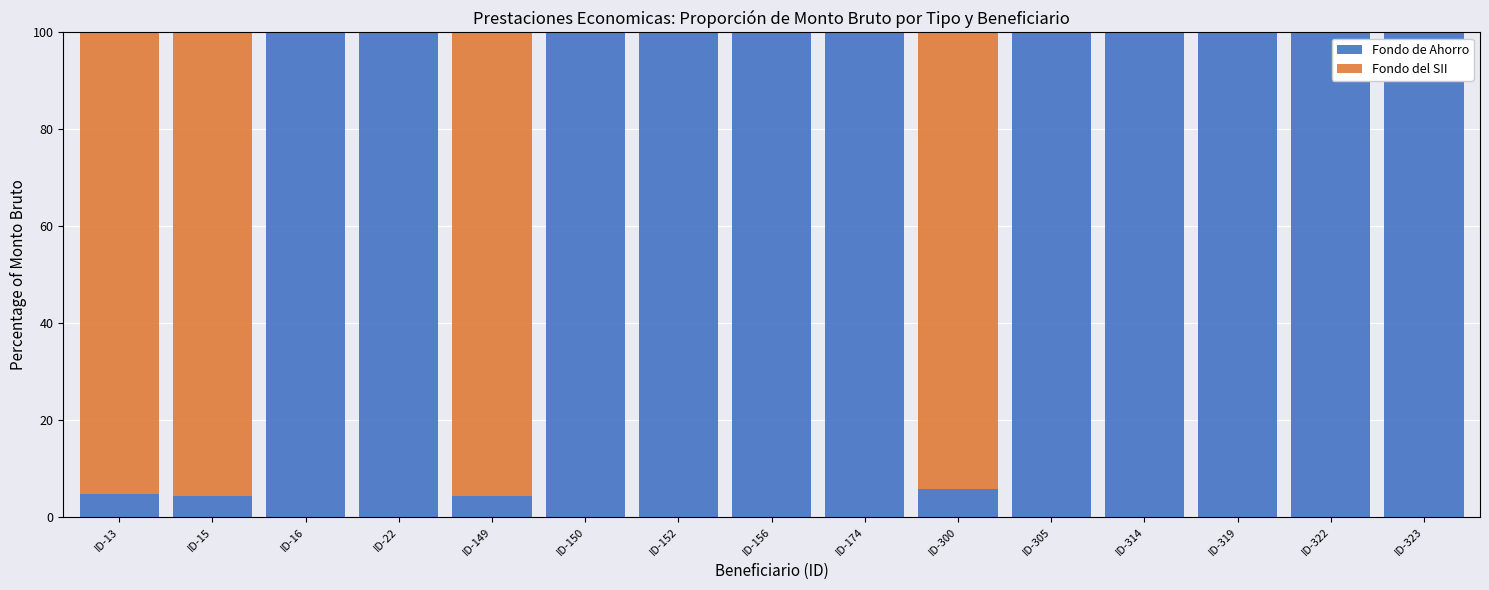

True or false: Fondo de Ahorro has a value of 100.0 at ID-323.

True